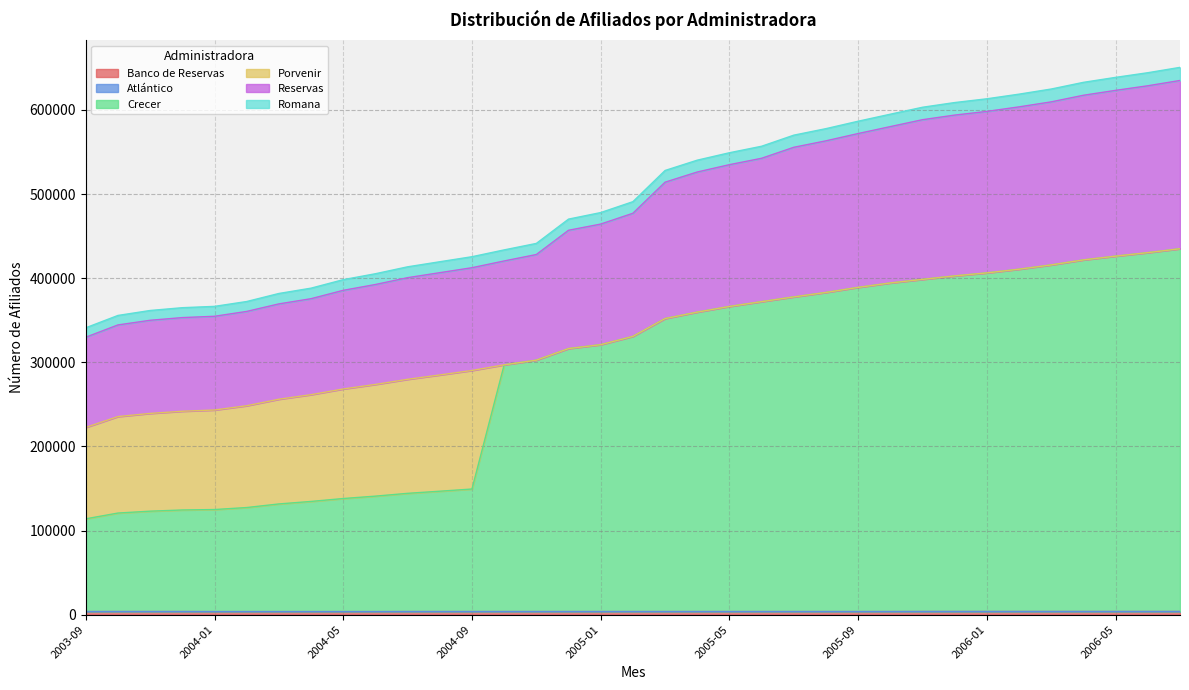

List the labels in order of Reservas value, largest first.

2006-07, 2006-06, 2006-05, 2006-04, 2006-03, 2006-02, 2006-01, 2005-12, 2005-11, 2005-10, 2005-09, 2005-08, 2005-07, 2005-06, 2005-05, 2005-04, 2005-03, 2005-02, 2005-01, 2004-12, 2004-11, 2004-10, 2004-09, 2004-08, 2004-07, 2004-06, 2004-05, 2004-04, 2004-03, 2004-02, 2004-01, 2003-12, 2003-11, 2003-10, 2003-09